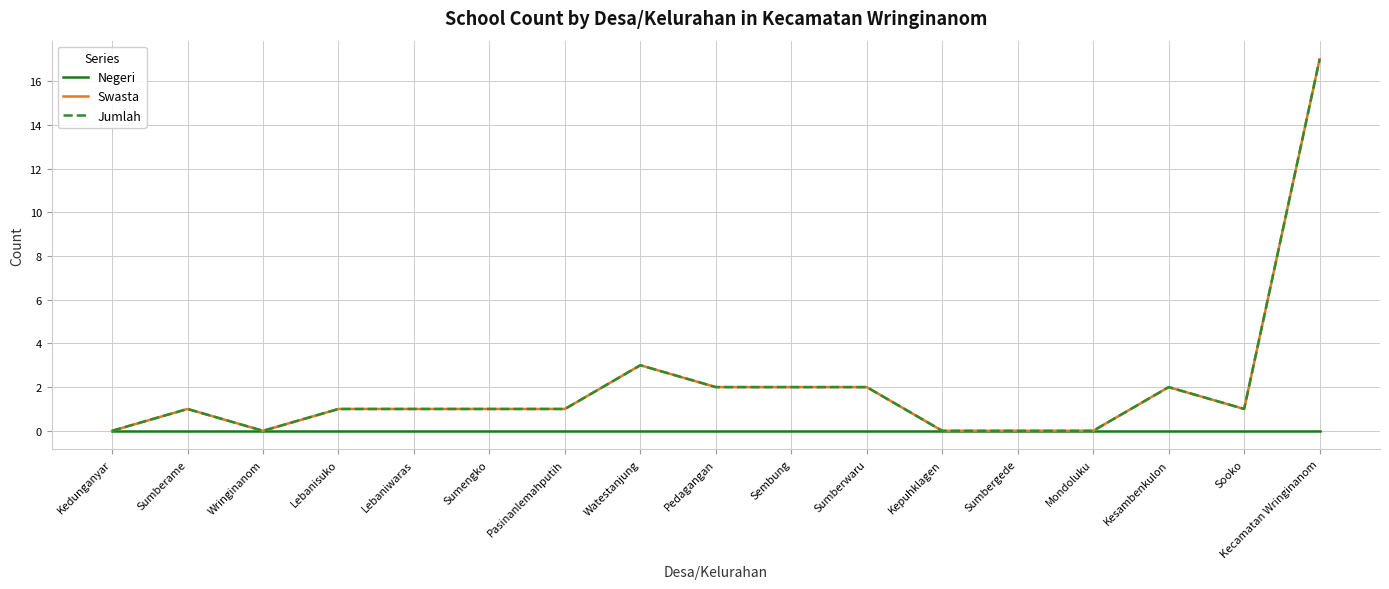

What is the sum of all Jumlah values?

34